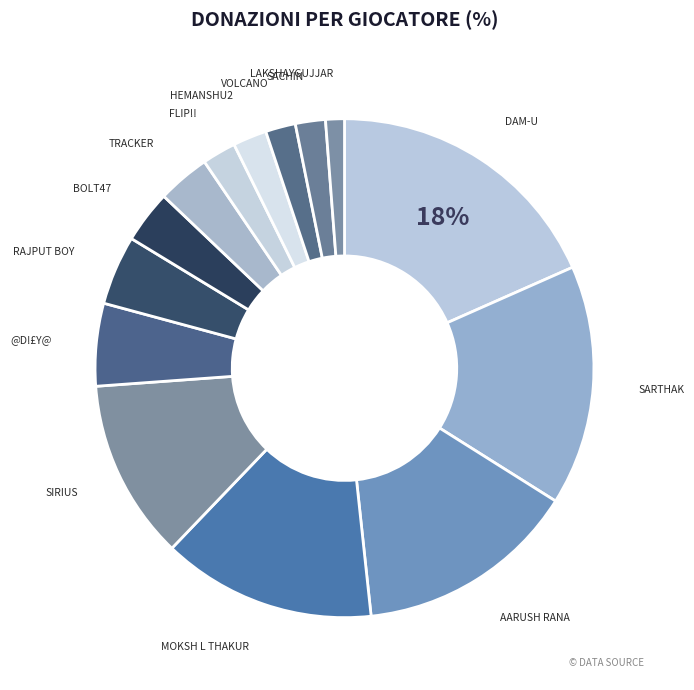

Rank the categories by value from lowest to highest.

lakshaygujjar, volcano, SACHIN, Flip!!, hemanshu2, Bolt47, tracker, RAJPUT BOY, @d!£y@, Sirius, Moksh L Thakur, aarush rana, SARTHAK, dam-U